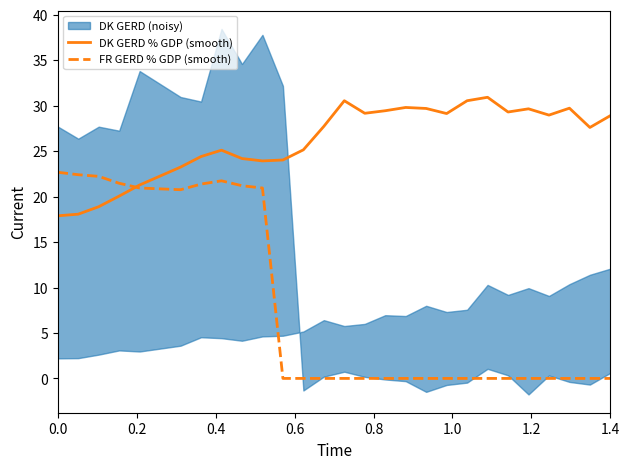

How many interior local valleys does the FR GERD % GDP (smooth) series have?

1